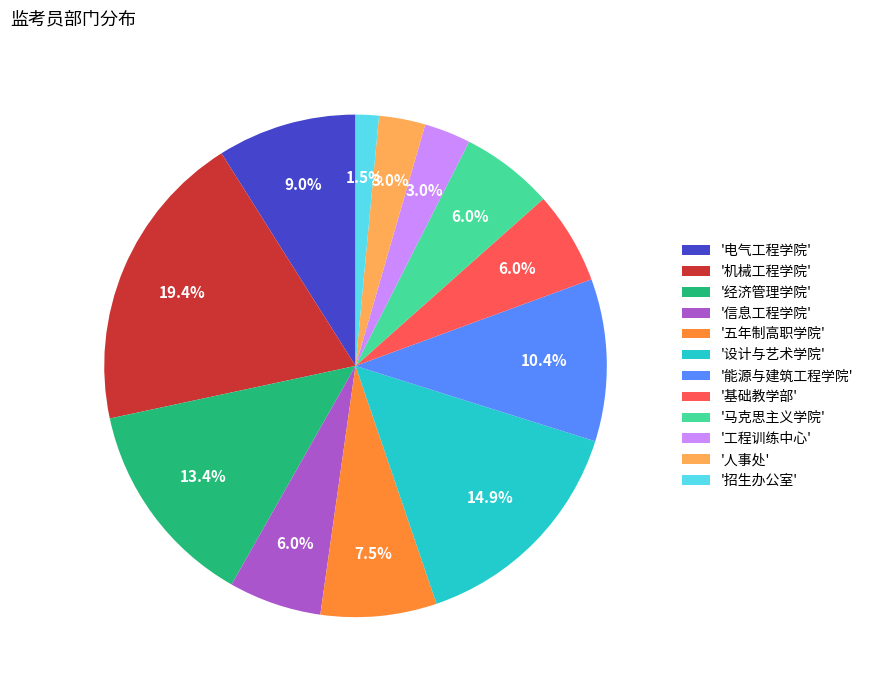

How many slices are in this pie chart?

12